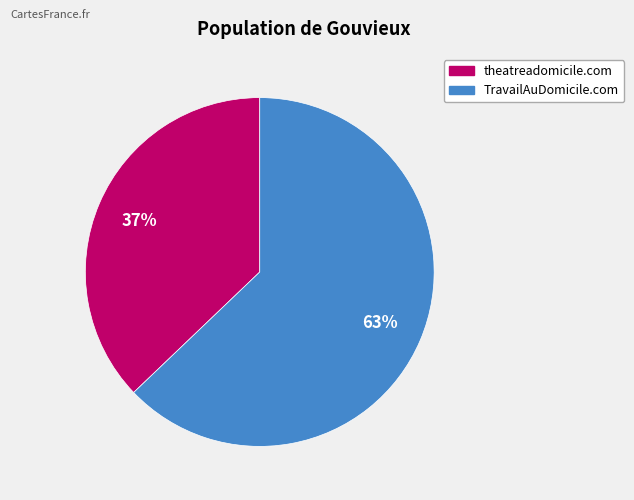

True or false: TravailAuDomicile.com accounts for 53% of the total.

False